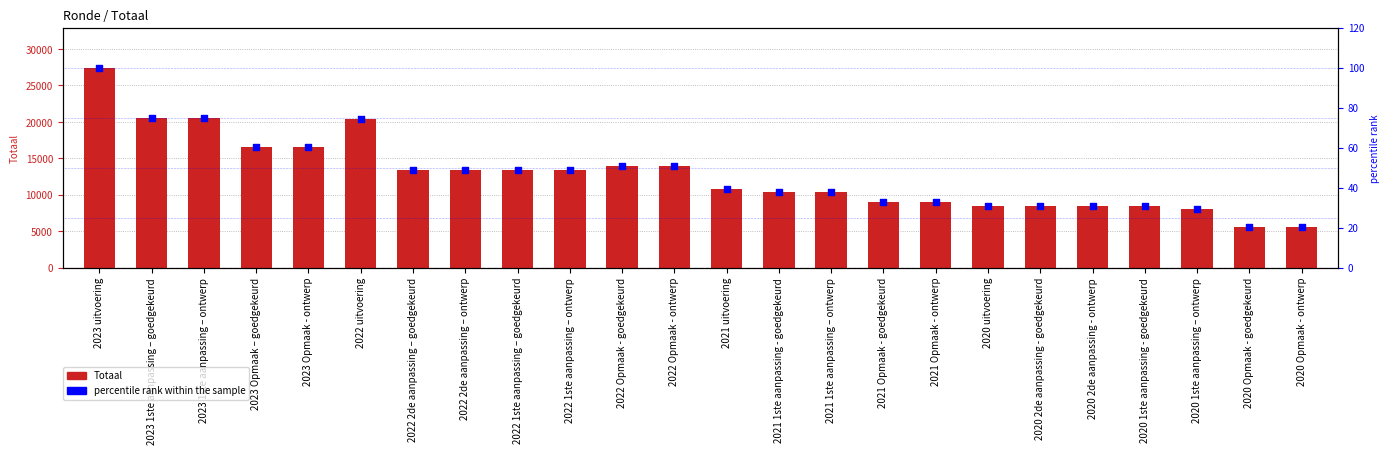

At how many categories does at least one series exceed 13918?

8